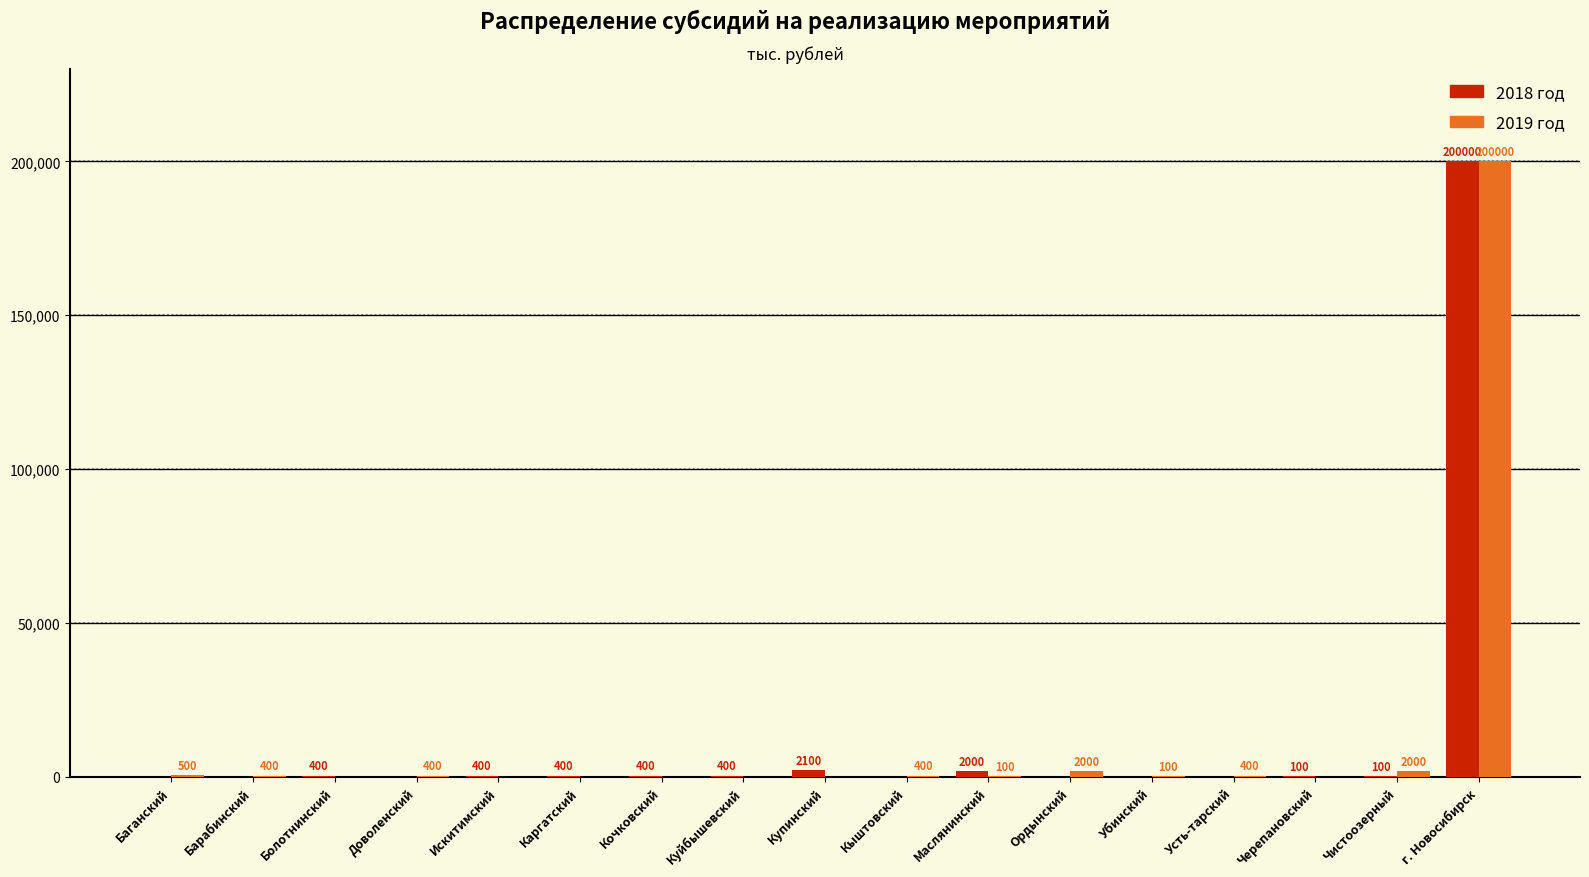

What is the approximate value of 2019 год at Маслянинский?

100